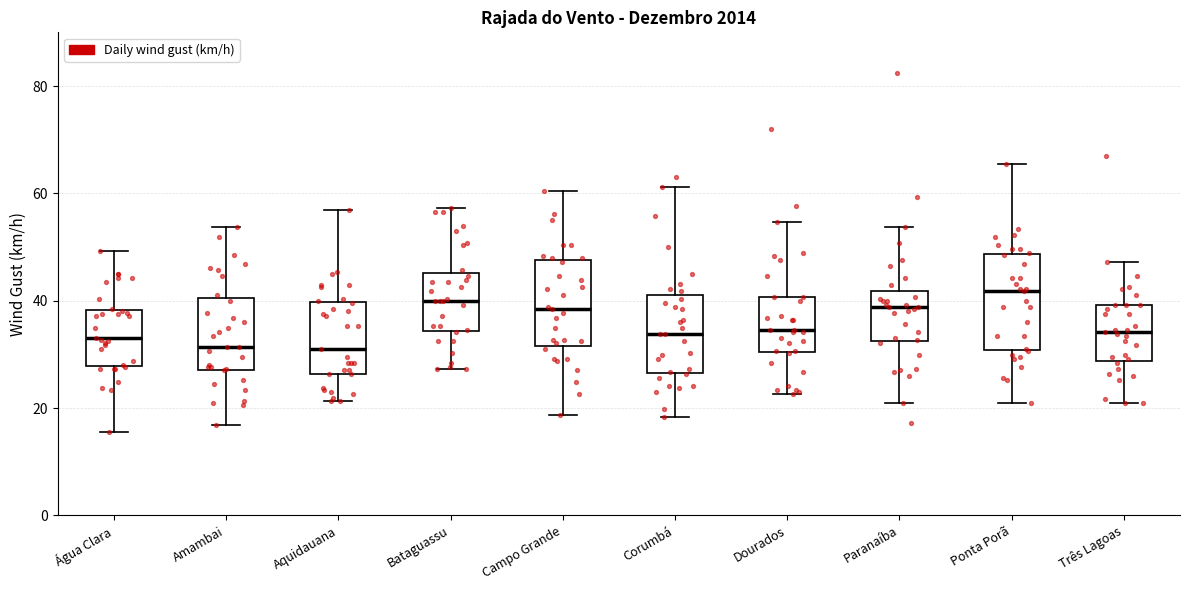

Reading left to right, read every box against the y-axis: the position of its median line, the range the box covers, and the ends of its whiskers. The values are not printed on the chart, so give them approximately, as read against the axis.

Água Clara: median 34, box 28 to 38, whiskers 16 to 50
Amambai: median 32, box 28 to 40, whiskers 16 to 54
Aquidauana: median 30, box 26 to 40, whiskers 22 to 56
Bataguassu: median 40, box 34 to 46, whiskers 28 to 58
Campo Grande: median 38, box 32 to 48, whiskers 18 to 60
Corumbá: median 34, box 26 to 42, whiskers 18 to 62
Dourados: median 34, box 30 to 40, whiskers 22 to 54
Paranaíba: median 38, box 32 to 42, whiskers 20 to 54
Ponta Porã: median 42, box 30 to 48, whiskers 20 to 66
Três Lagoas: median 34, box 28 to 40, whiskers 20 to 48